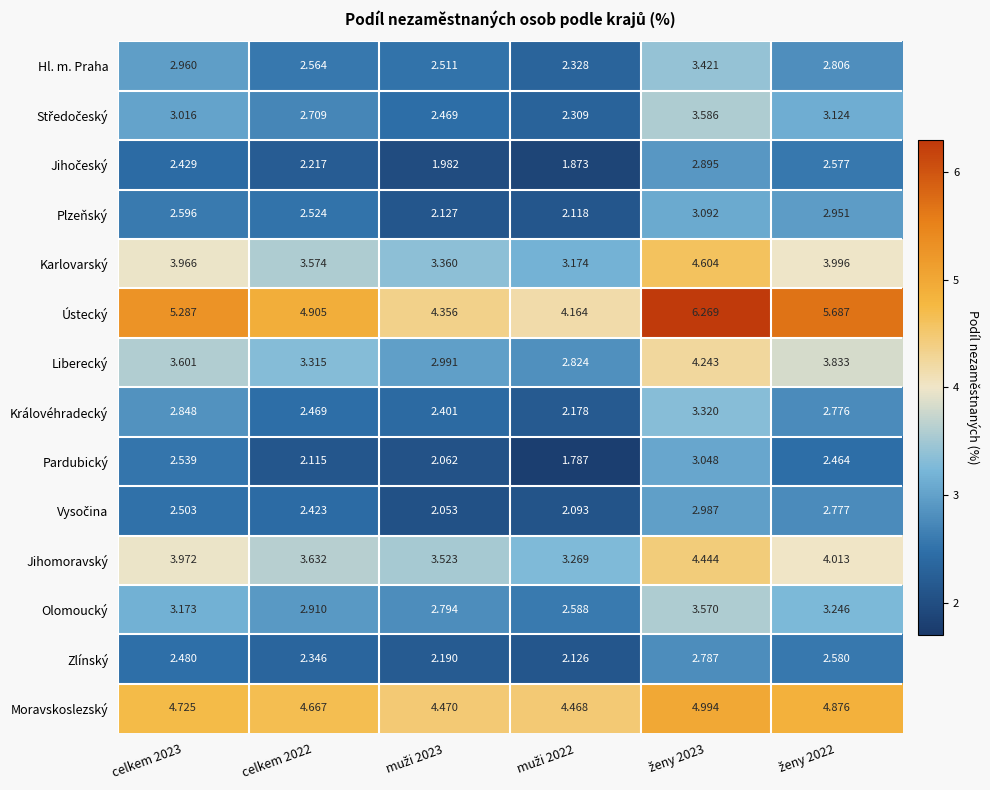

Which series has the widest spread of values?

Ústecký